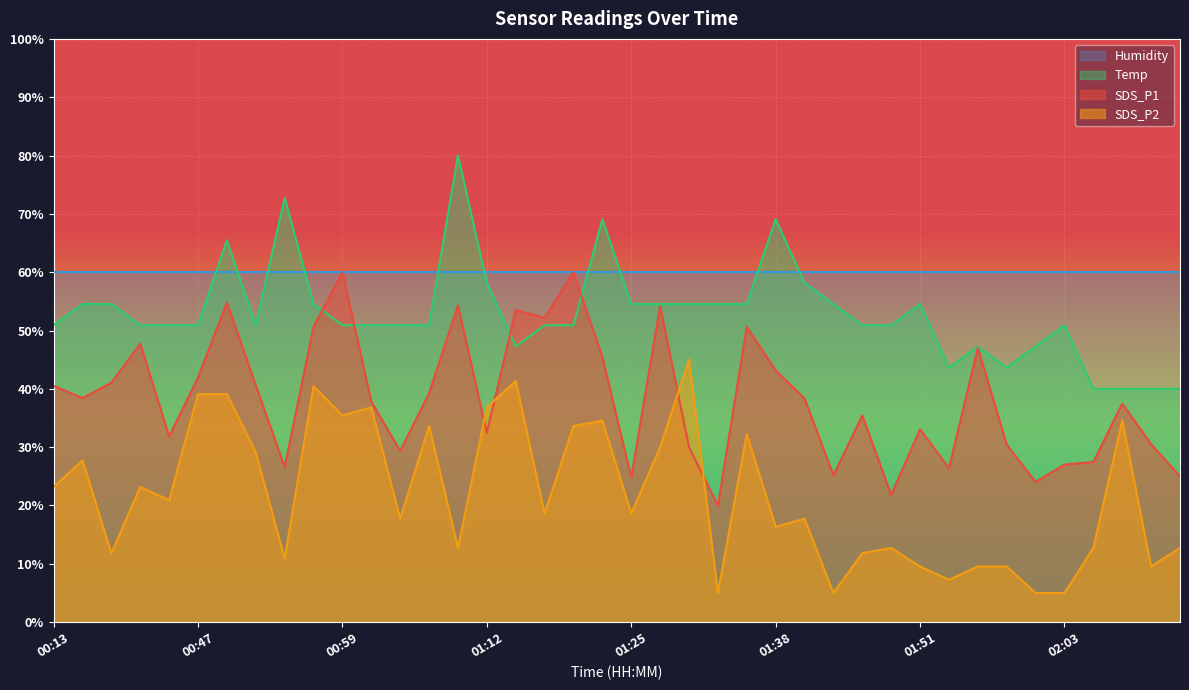

What are all the series names shown in the legend?

Humidity, Temp, SDS_P1, SDS_P2